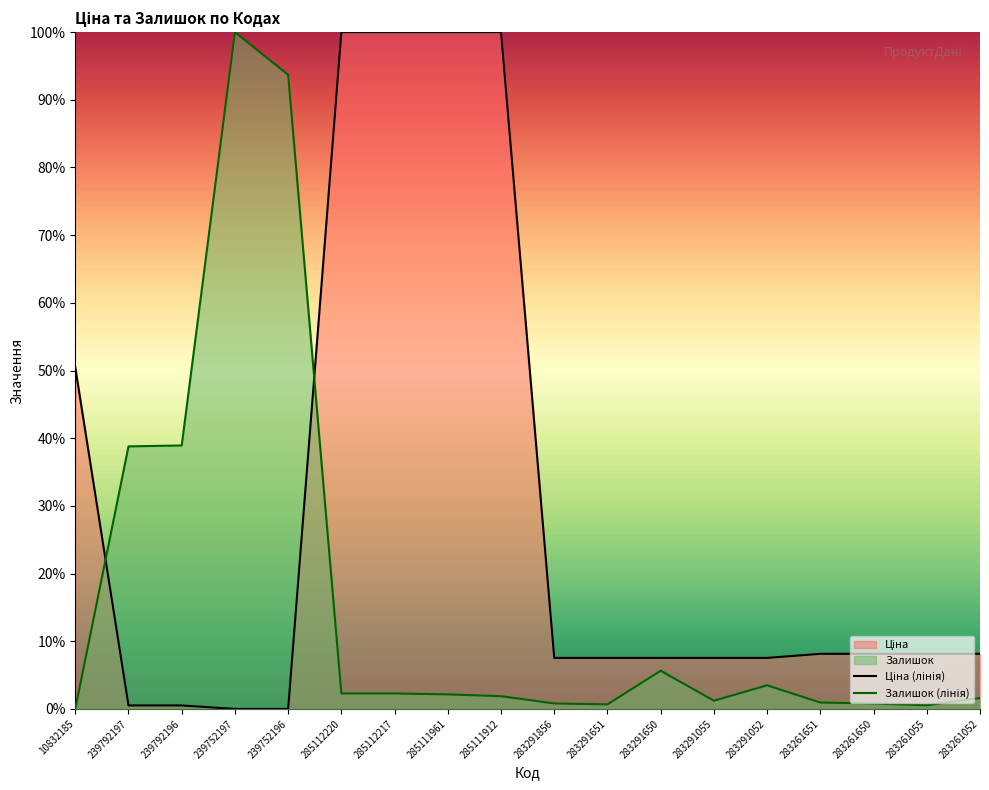

What value does the Ціна series have at 283261650?

8.1